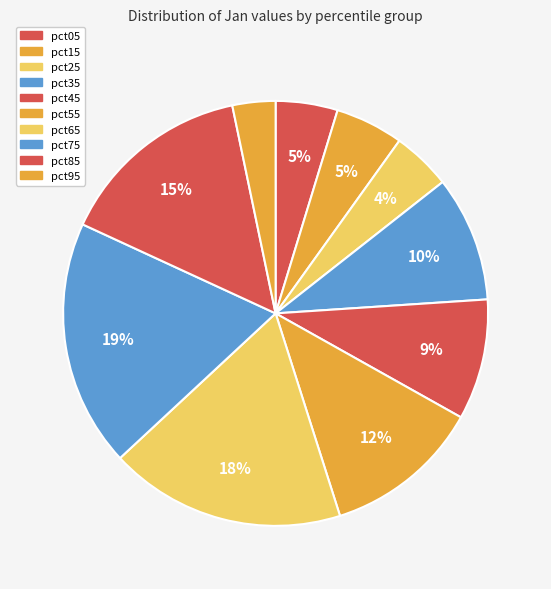

Combined, do pct35 and pct15 account for over 50%?

No